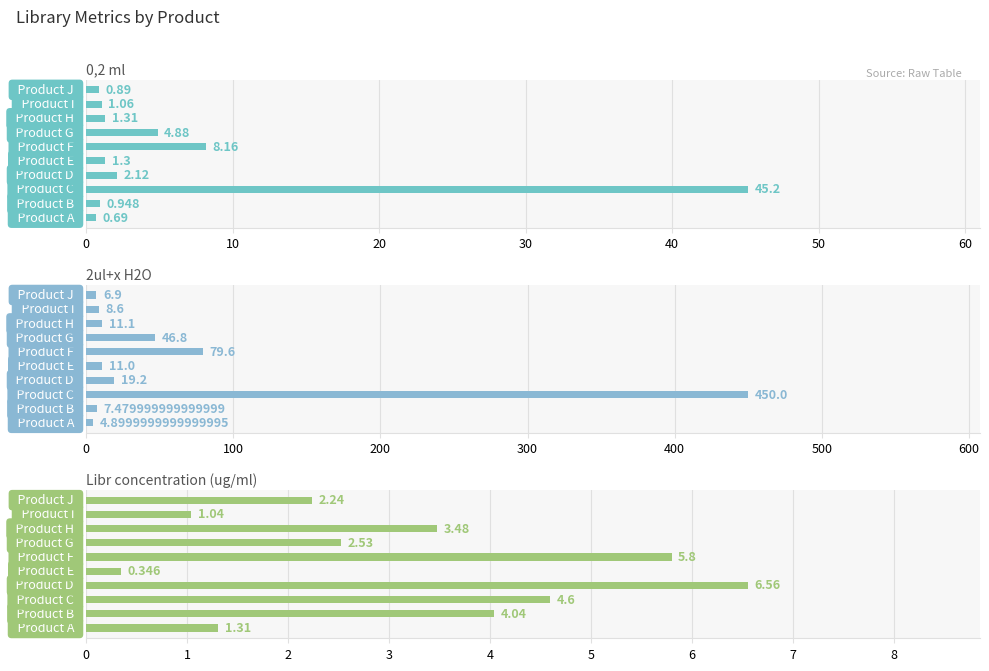

Which series changed the most between 10 and 30?

2ul+x H2O